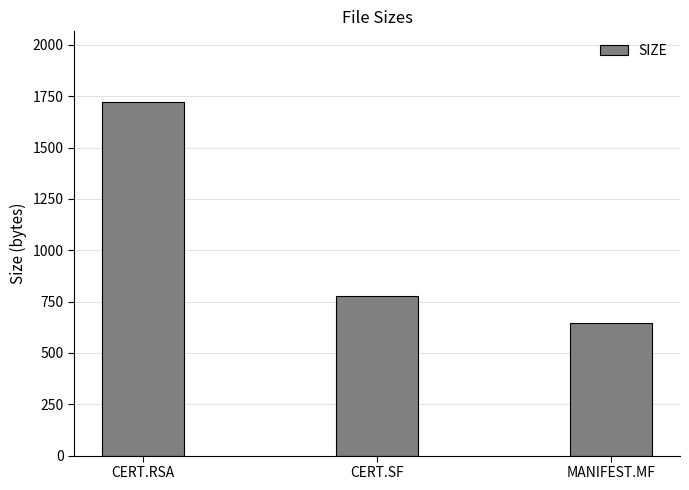

What is the label of the 2nd bar from the right?

CERT.SF